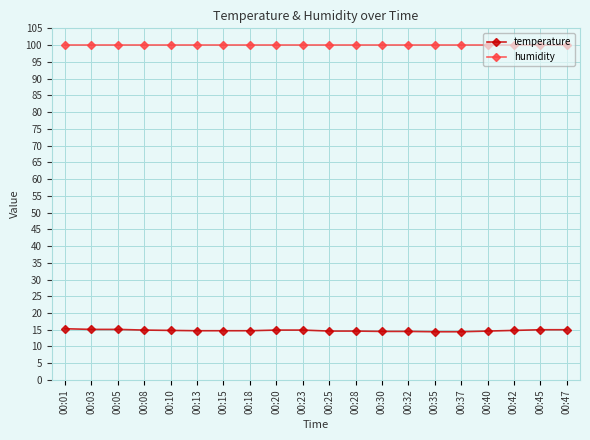

What is the total value across all series at 00:37?

114.3